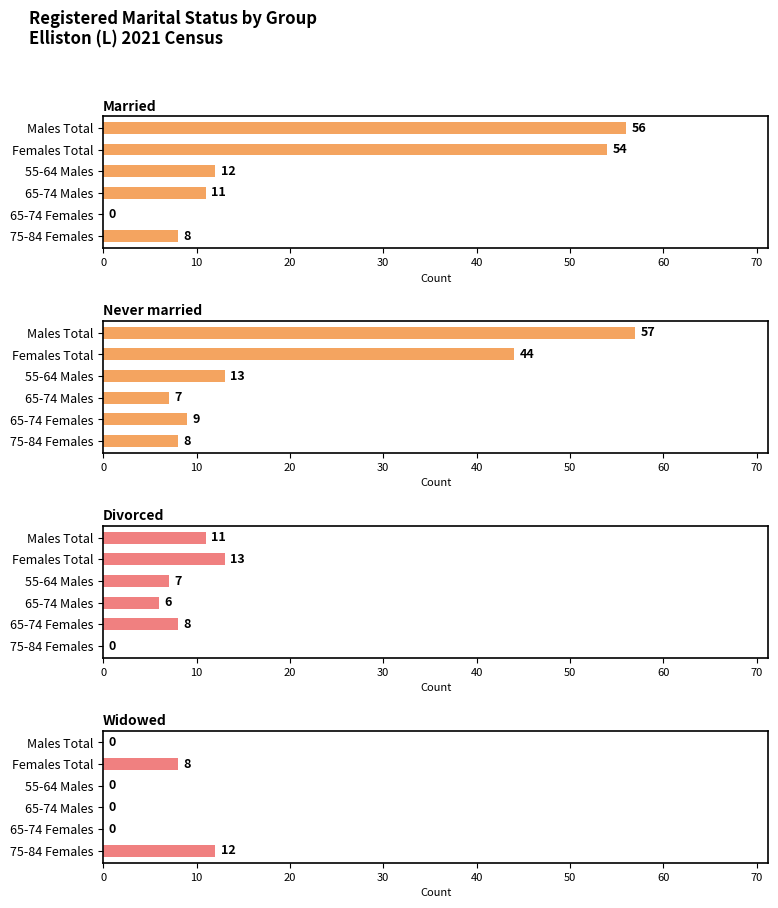

What is the difference between the highest and lowest values at Males Total?

57